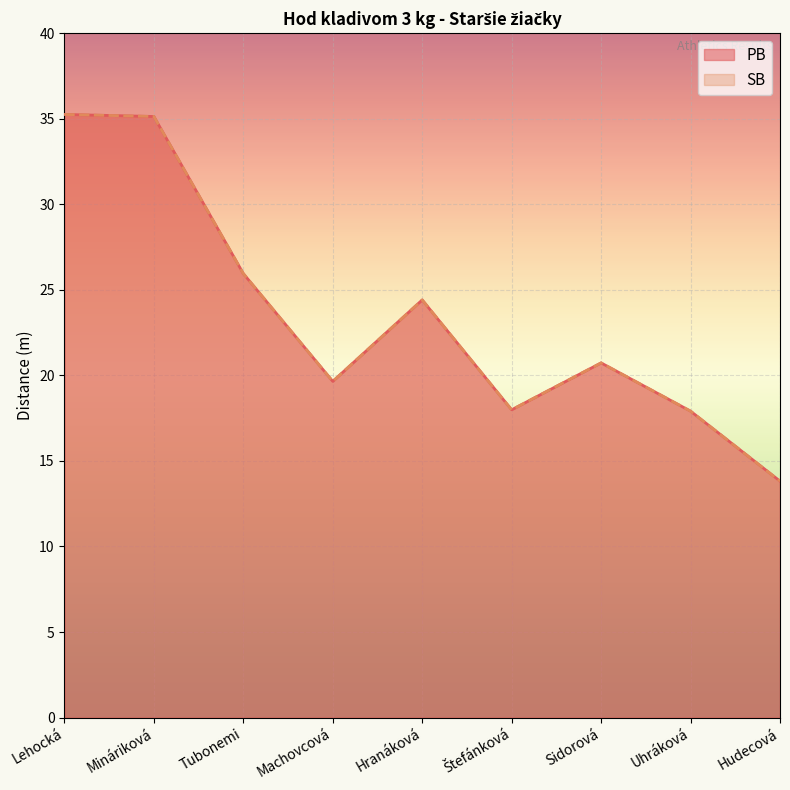

How many categories are shown in the chart?

9